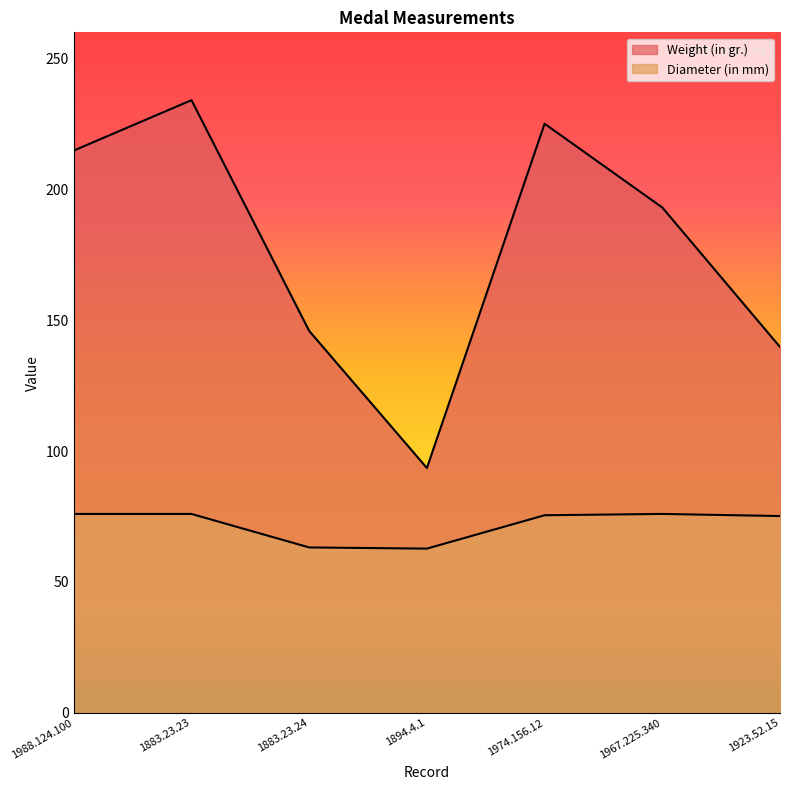

True or false: Diameter (in mm) and Weight (in gr.) cross at least once.

False